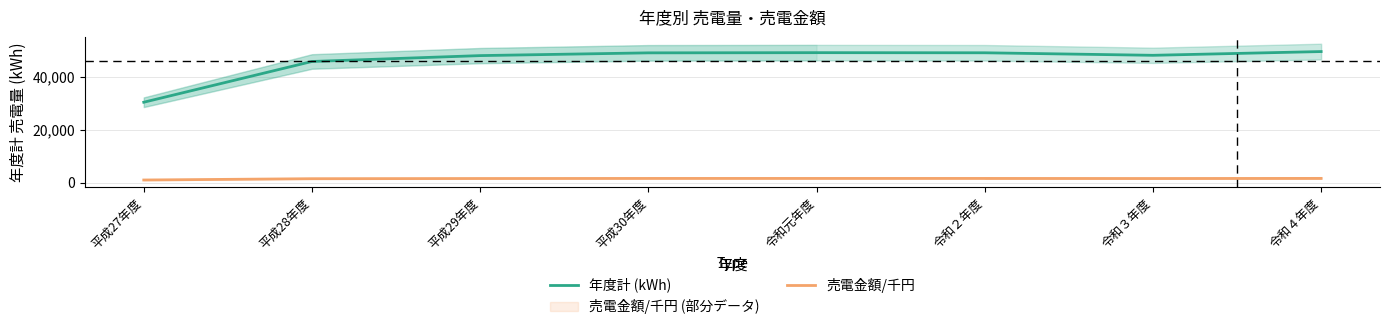

True or false: 年度計 (kWh) and 売電金額/千円 intersect in this chart.

False